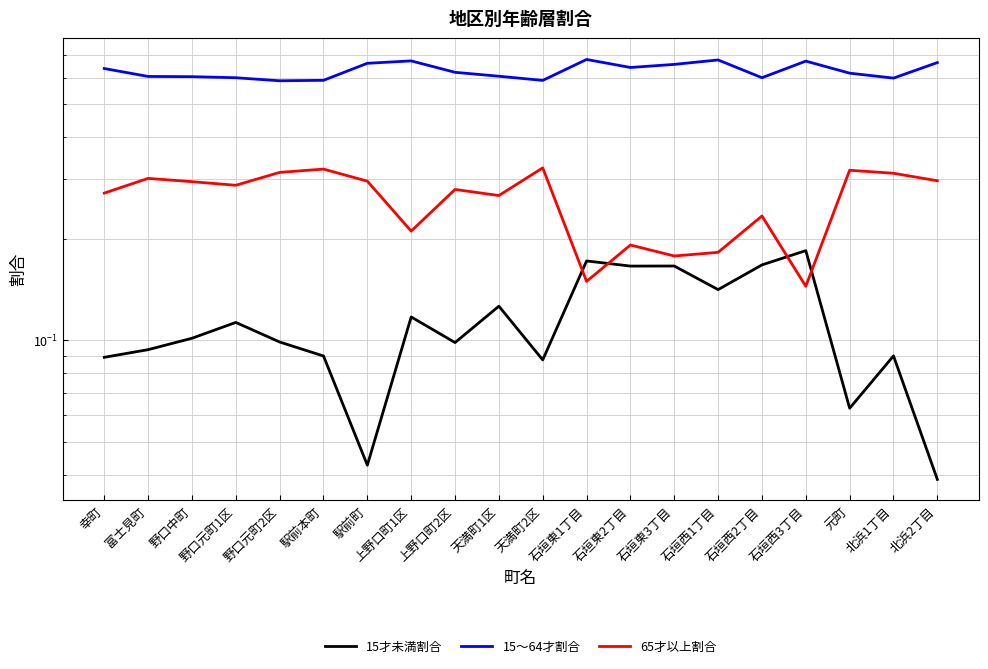

Read the 15～64才割合 value at 石垣西3丁目.

0.7